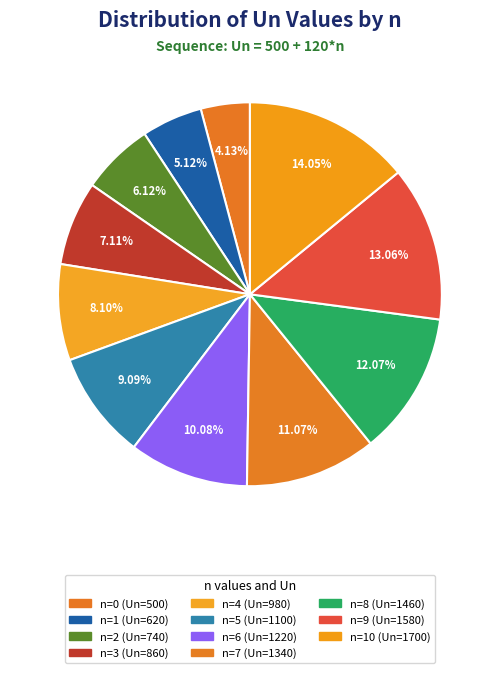

Is there a majority slice in this chart?

No